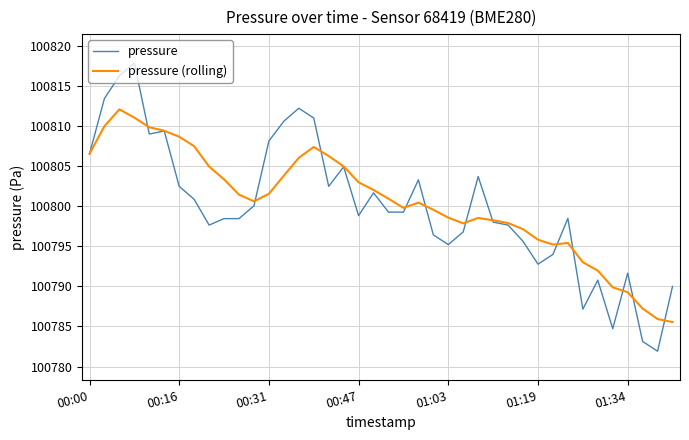

Which series has the largest range (max minus min)?

pressure